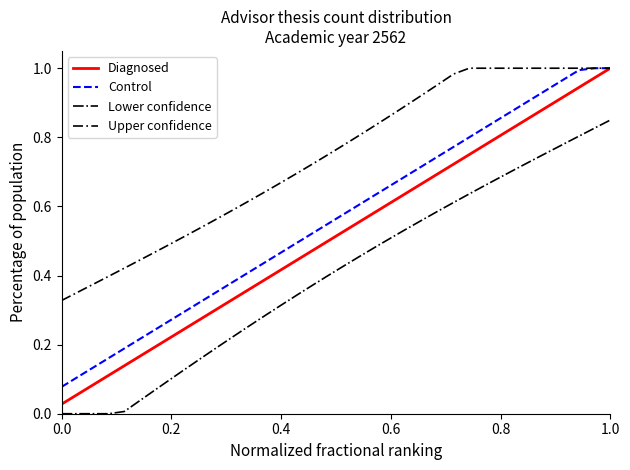

Which series has the largest range (max minus min)?

Diagnosed